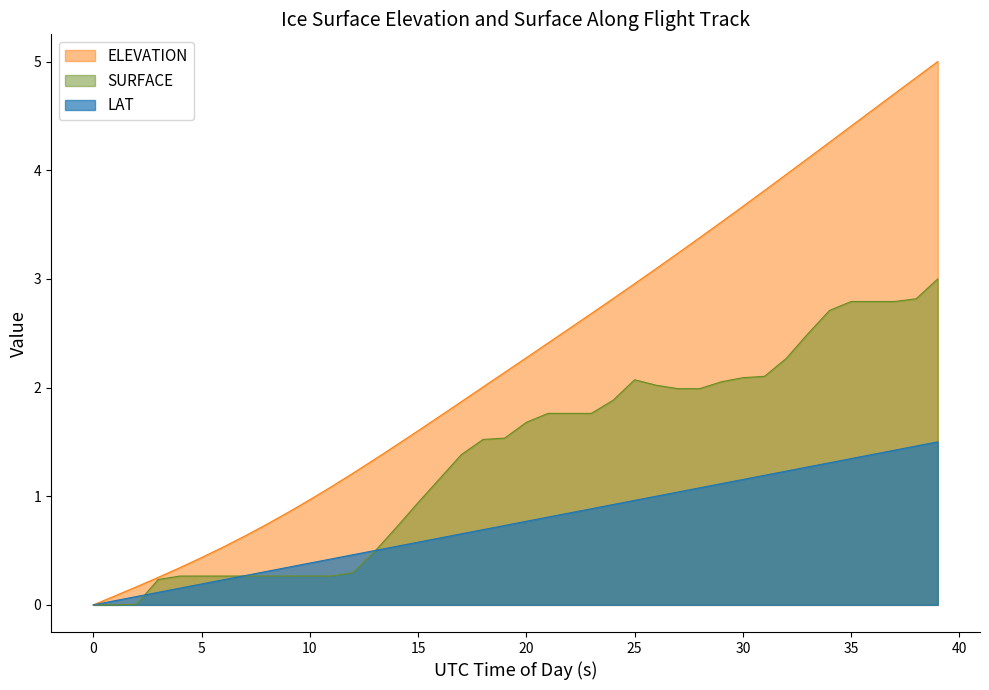

Between 14 and 37, which is larger?

37